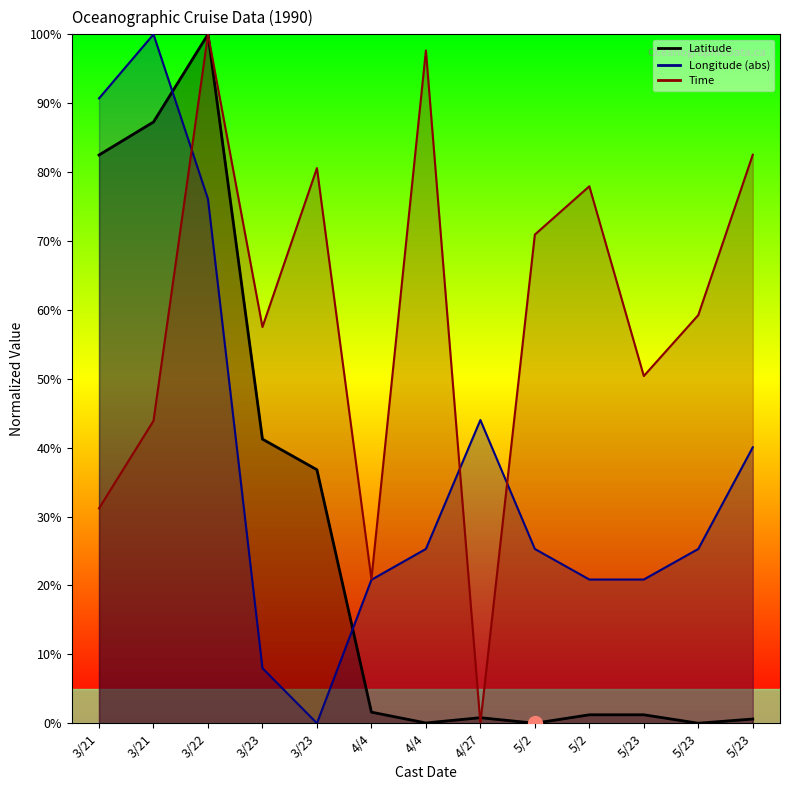

Rank the series by their maximum value, from lowest to highest.

Latitude, Longitude, Time